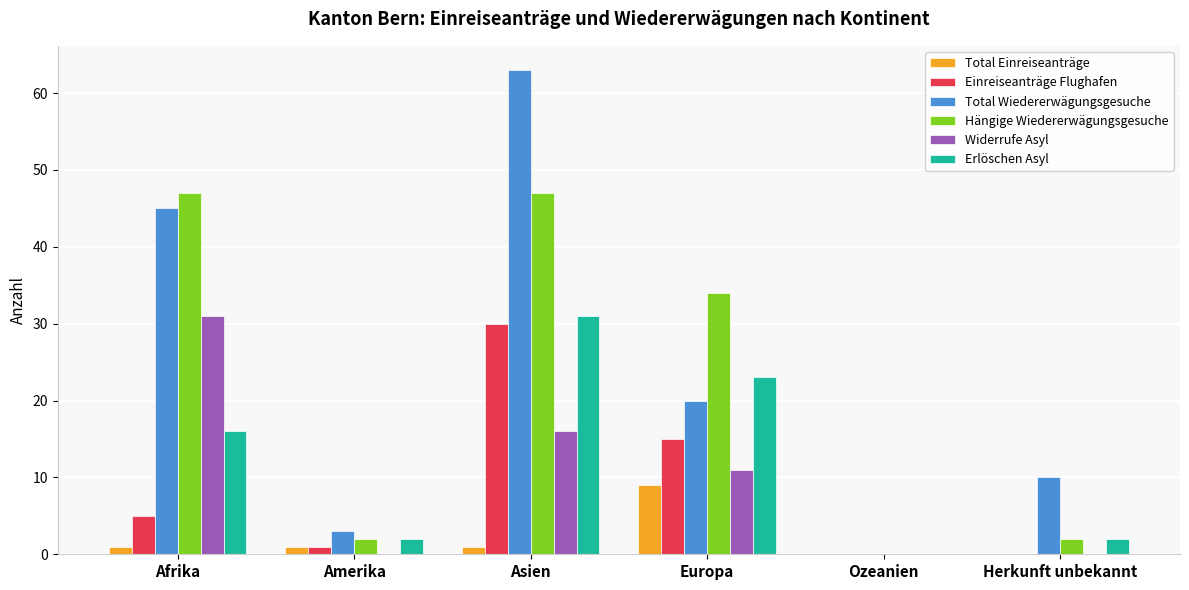

The Einreiseanträge Flughafen series shows 0 at Herkunft unbekannt. True or false?

True